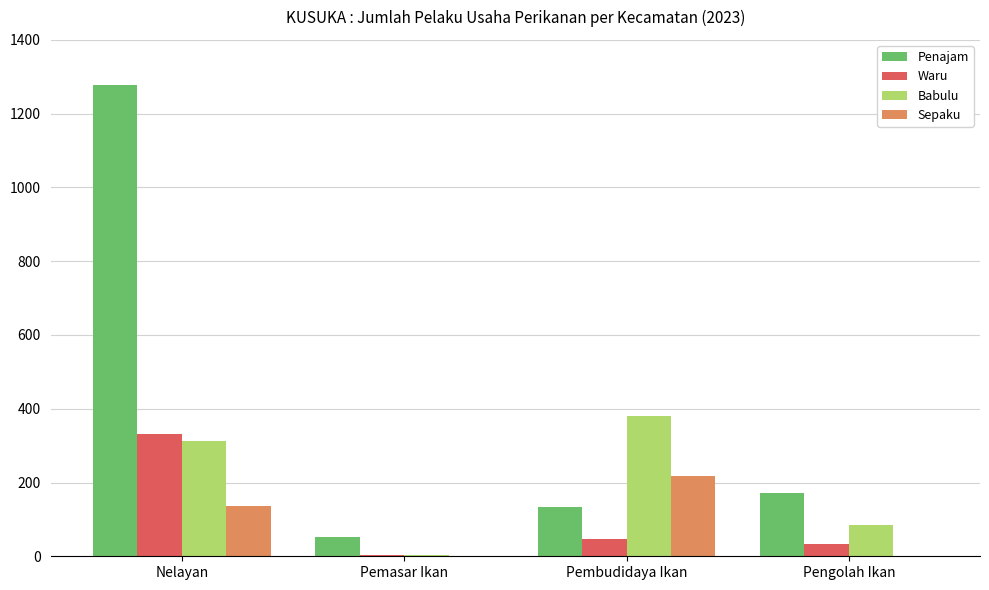

Which series changed the most between Pemasar Ikan and Pembudidaya Ikan?

Babulu